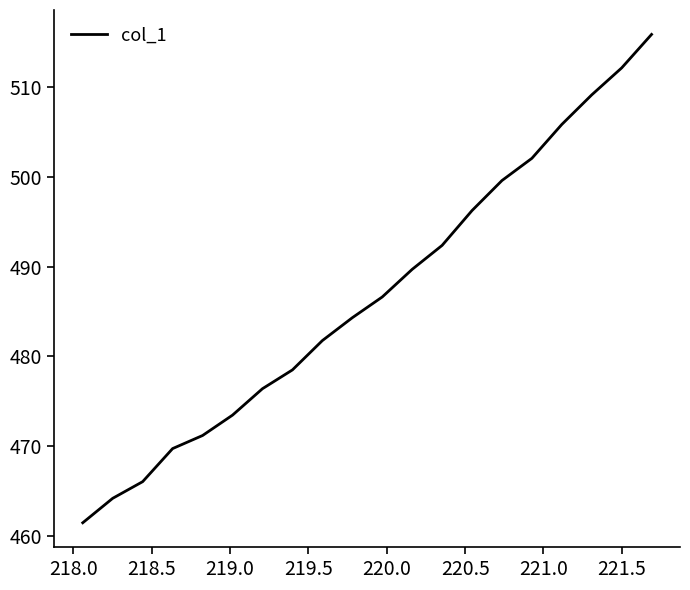

What is the difference between the maximum and minimum values?

54.4